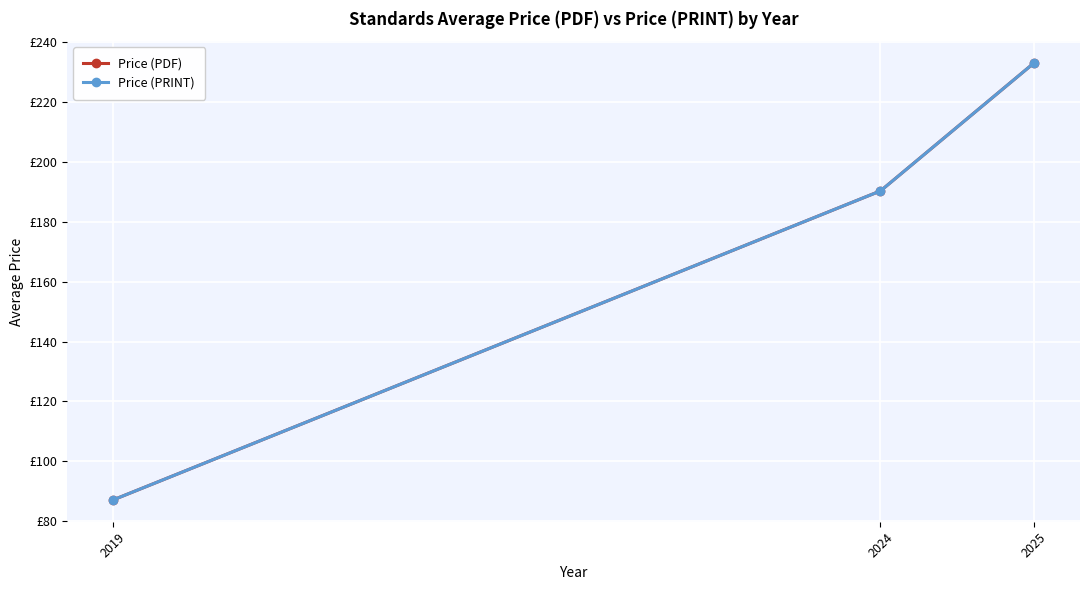

What is the value of the Price (PDF) point at the 3rd from the left?

233.1